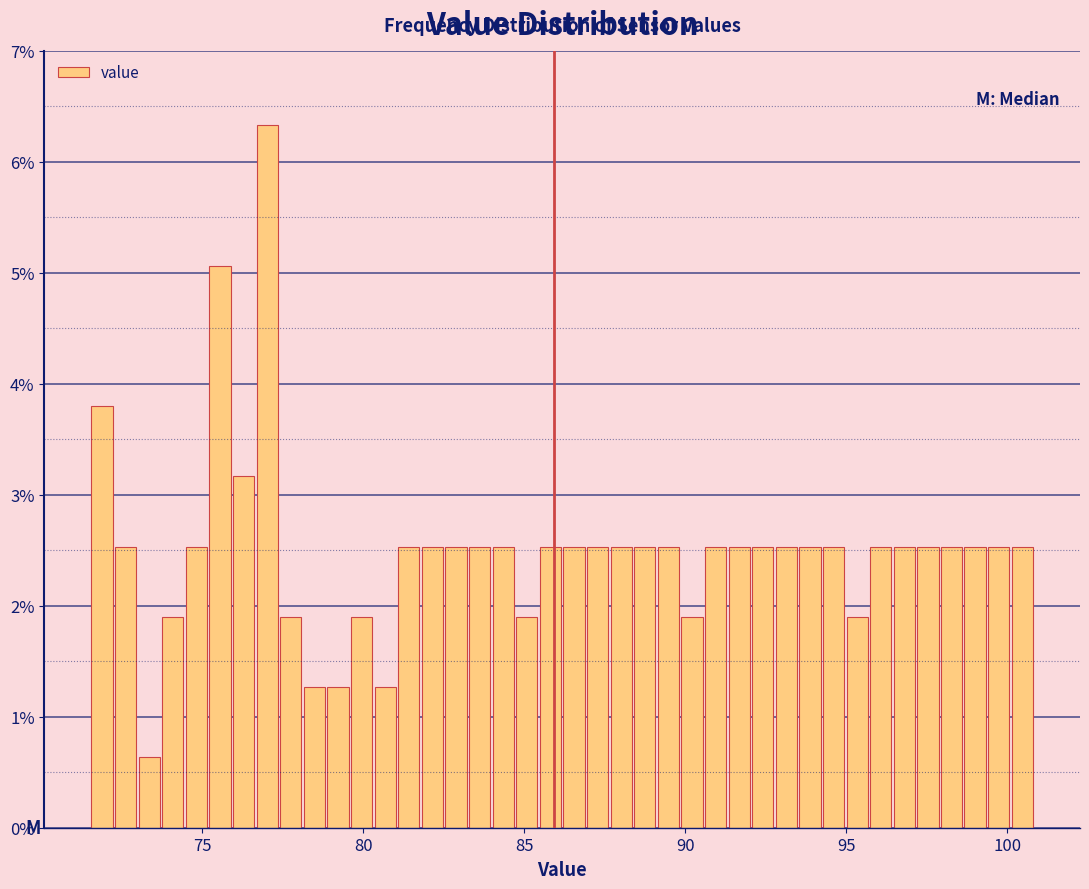

Around what value on the x-axis is the tallest bar? Give the approximate position of its centre, as read against the axis.

77.0